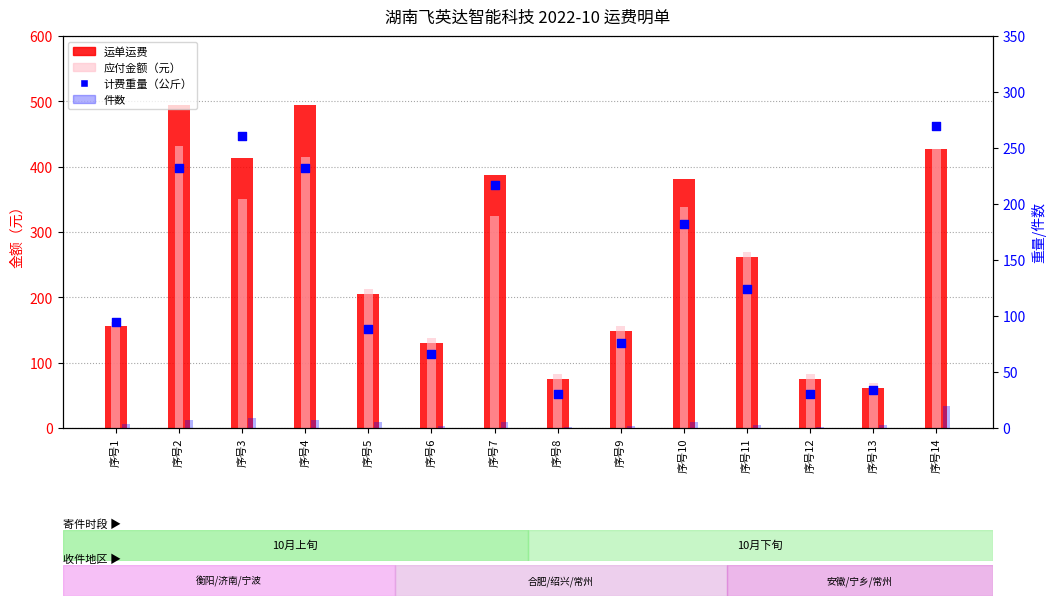

What are all the series names shown in the legend?

运单运费, 应付金额（元）, 件数, 计费重量（公斤）